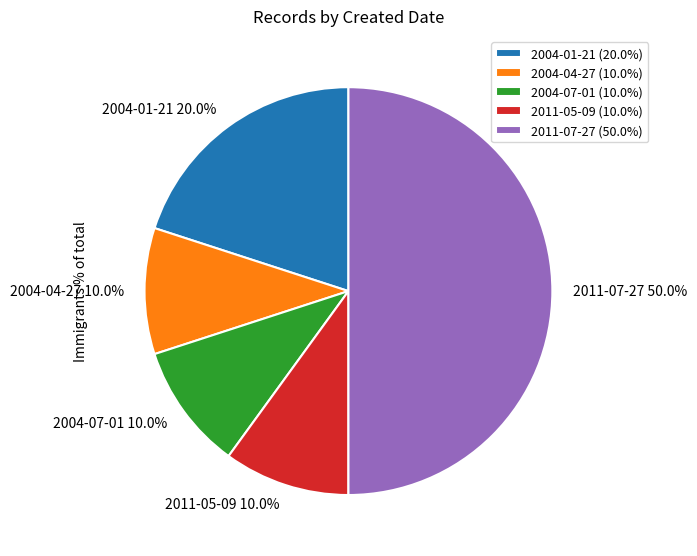

To the nearest percent, what is the average slice percentage?

20%